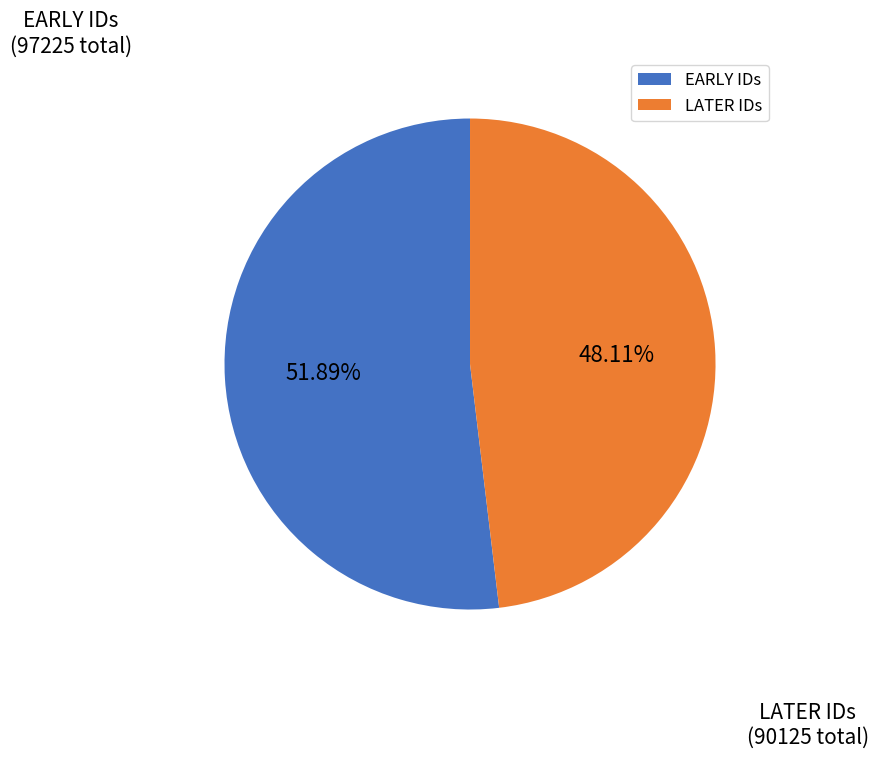

Approximately how many times larger is the value at LATER IDs compared to EARLY IDs?

0.9